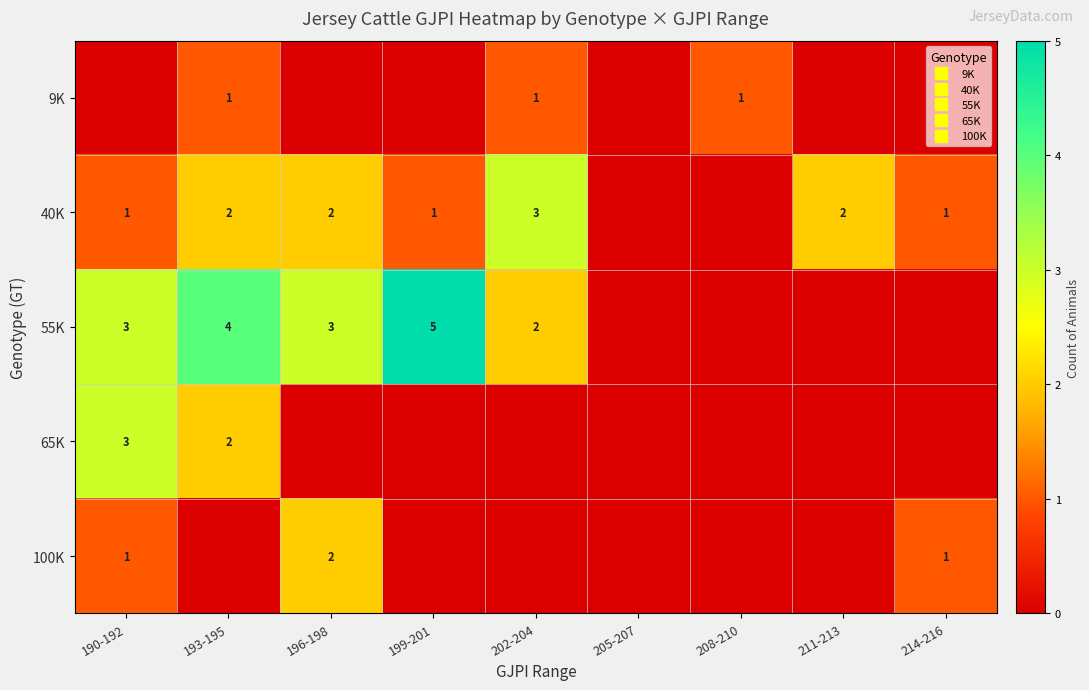

Which category has the highest value in the 100K series?

196-198